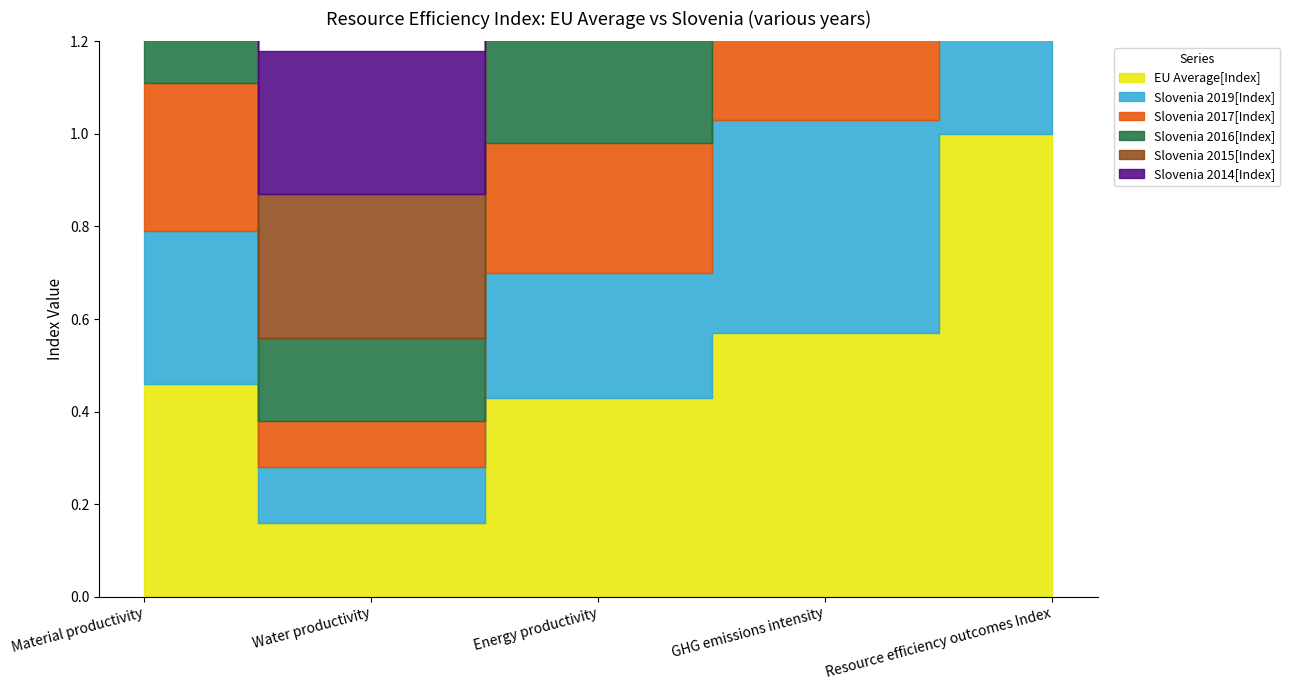

True or false: Slovenia 2017[Index] has more than 2 interior local peaks.

False